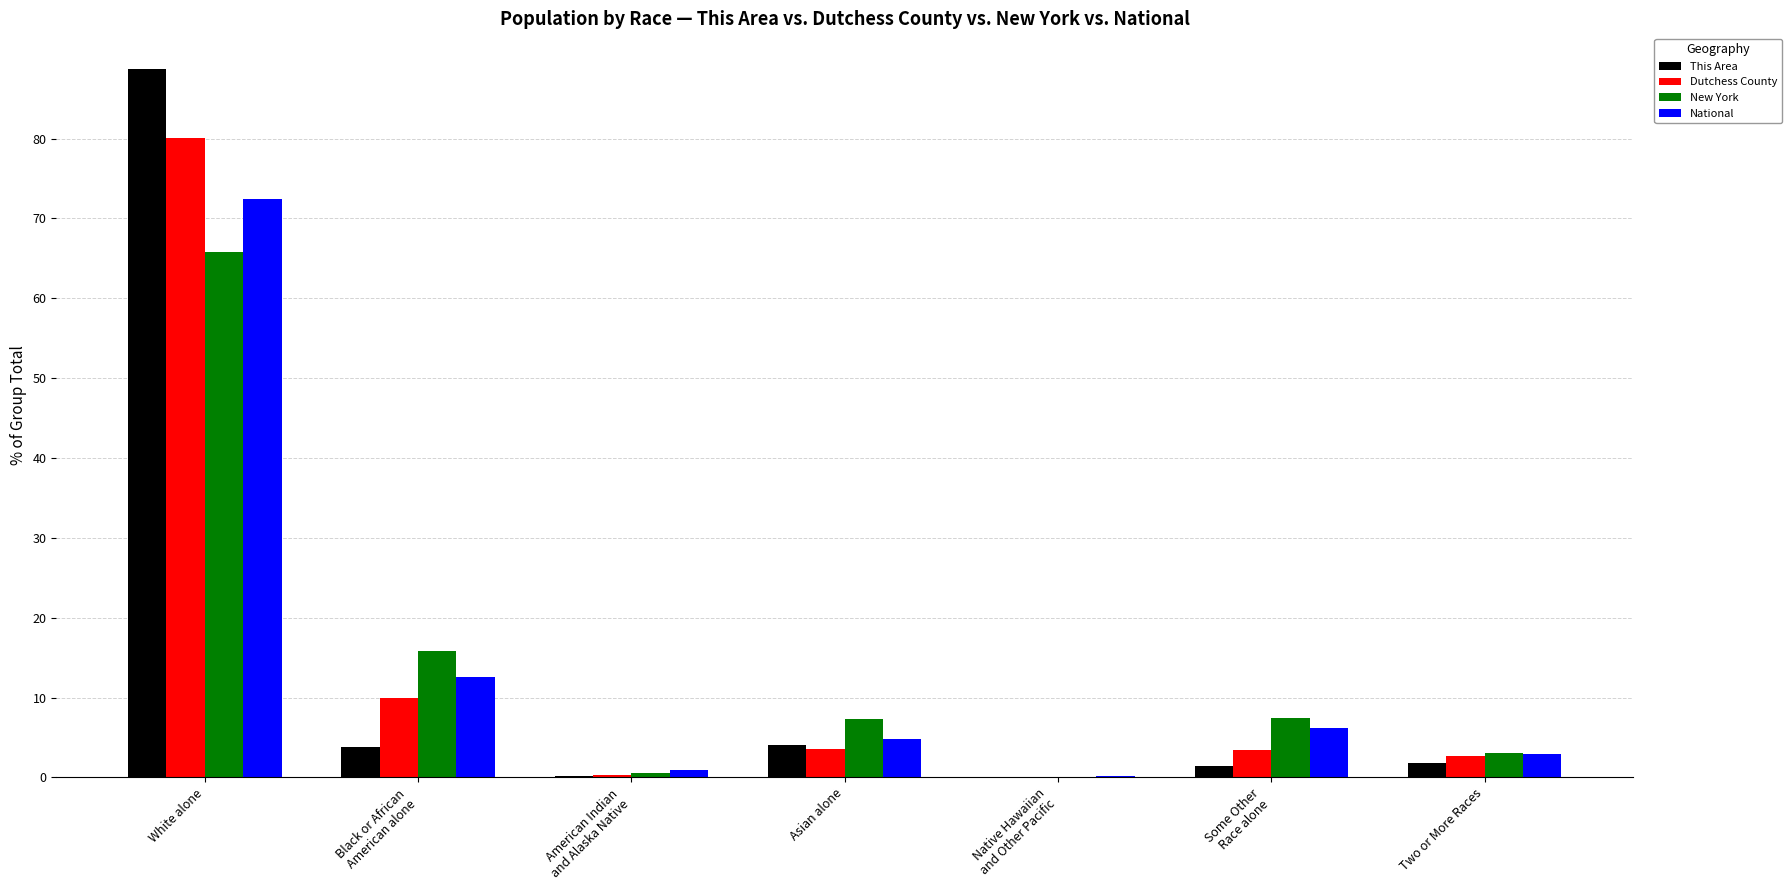

Which category has the highest value in the National series?

White alone